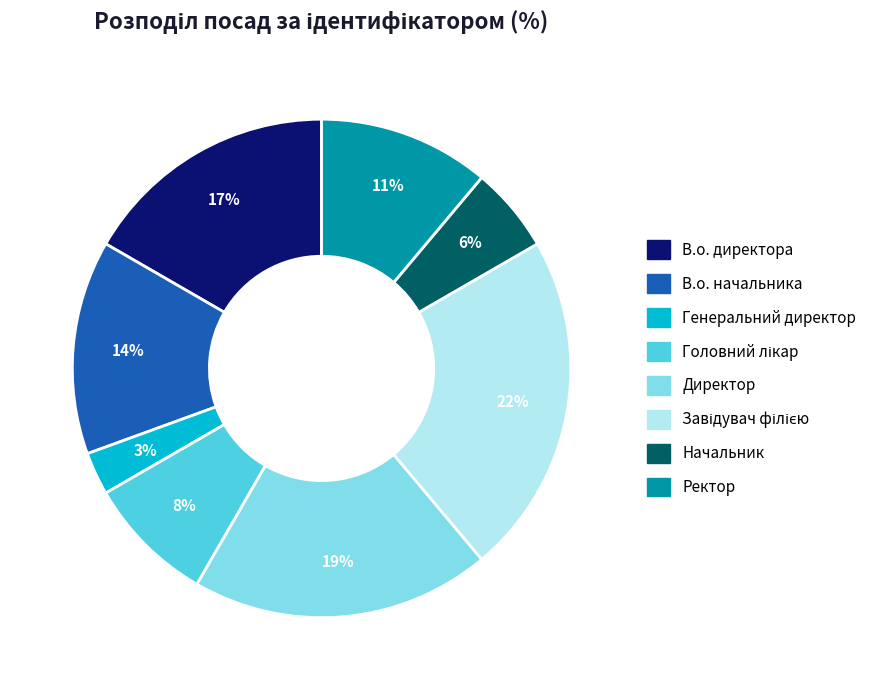

What percentage is the Генеральний директор slice, to the nearest percent?

3%